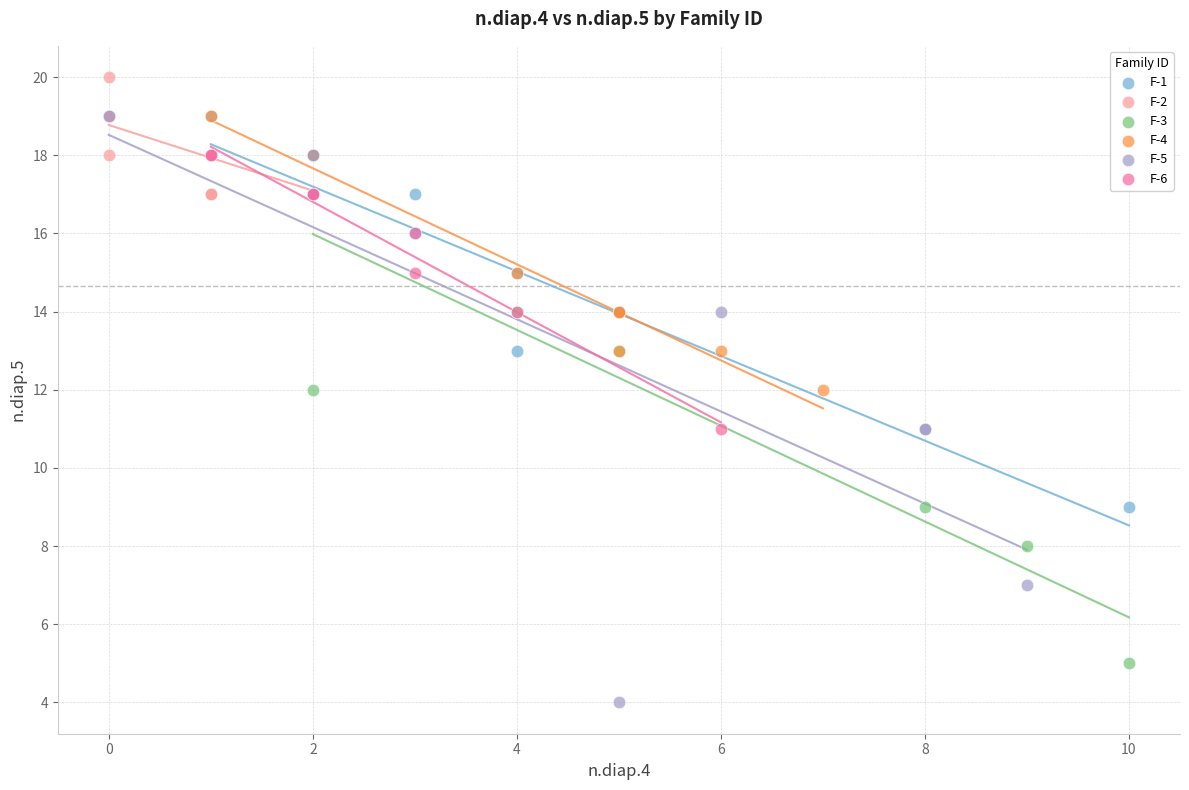

Which series contains the highest Y value?

F-2